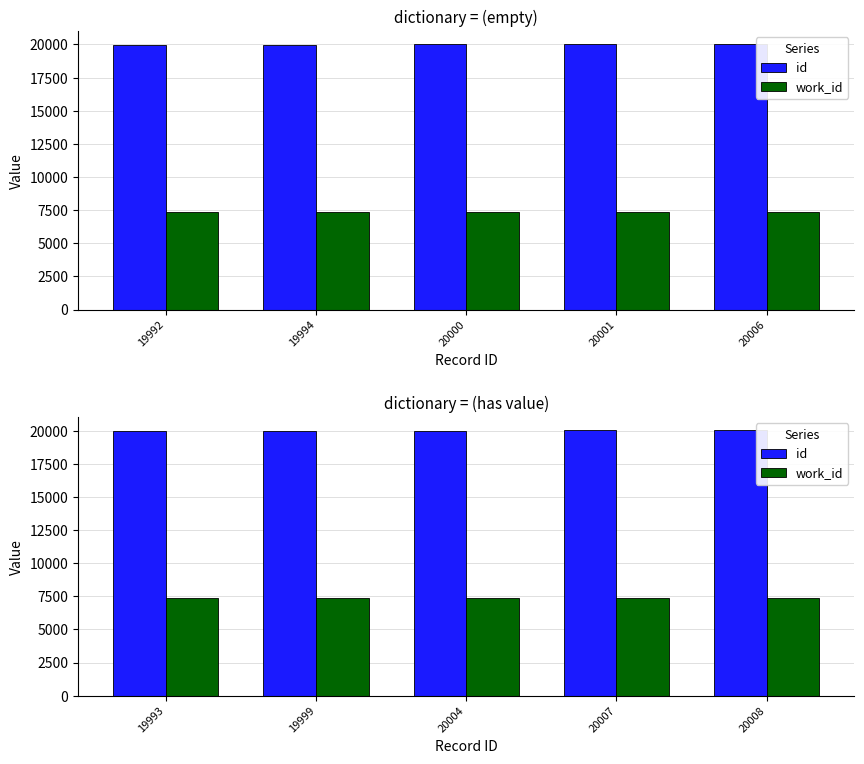

Rank the series by their average value, from lowest to highest.

work_id, id